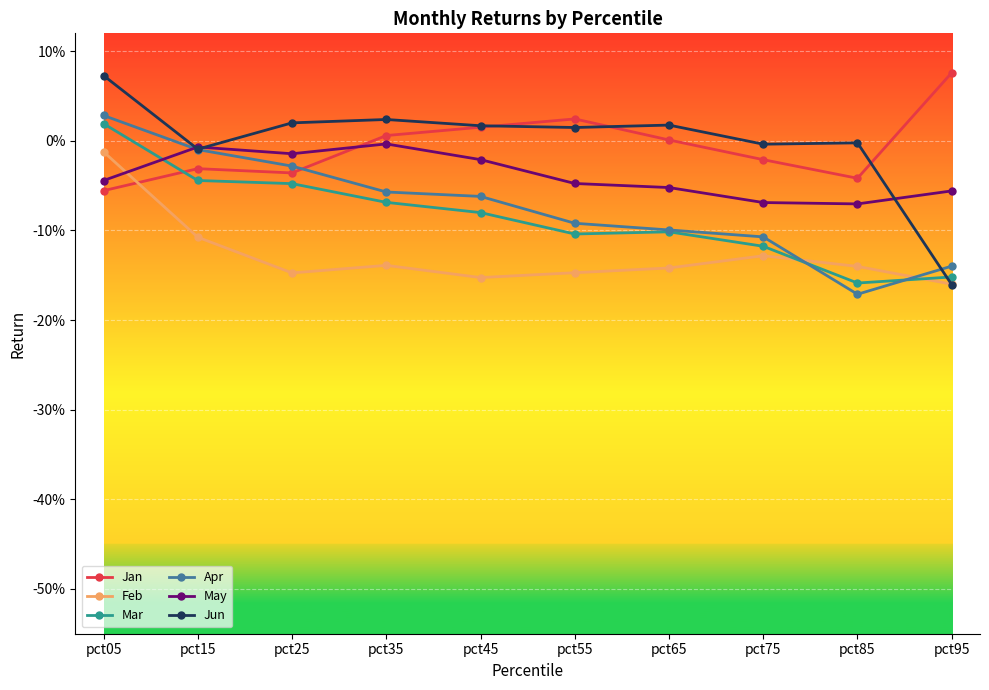

At which category is the sum across all series the highest?

pct05